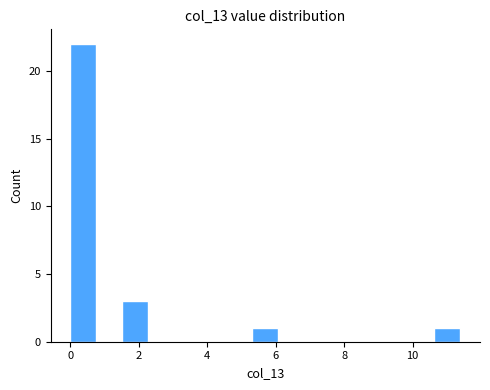

Read against the x-axis, roughly where is the centre of the tallest bar?

0.4